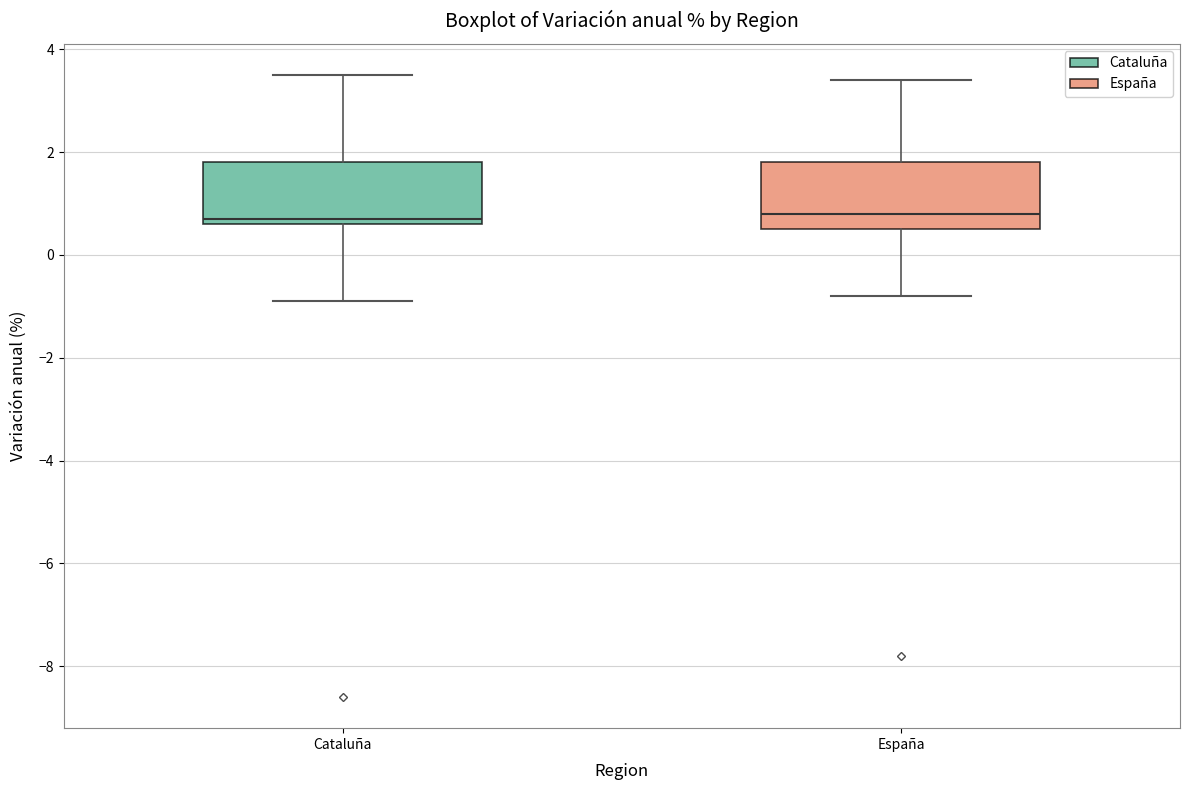

Where does the upper whisker of the box for Cataluña end on the y-axis? The values are not printed on the chart, so give them approximately, as read against the axis.

3.6